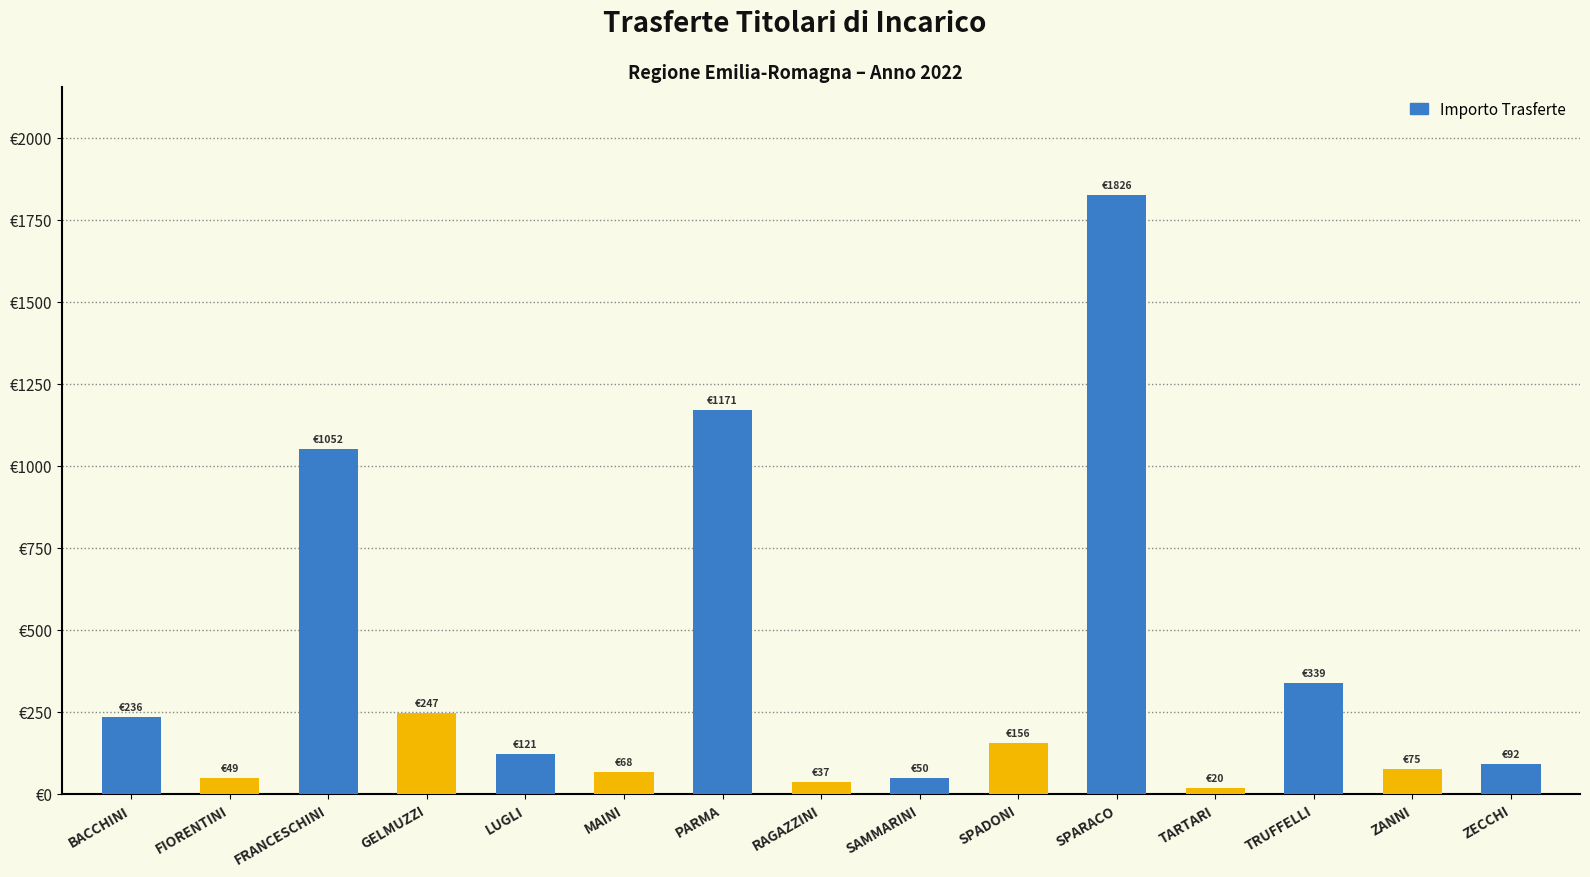

What is the label of the 7th bar from the right?

SAMMARINI